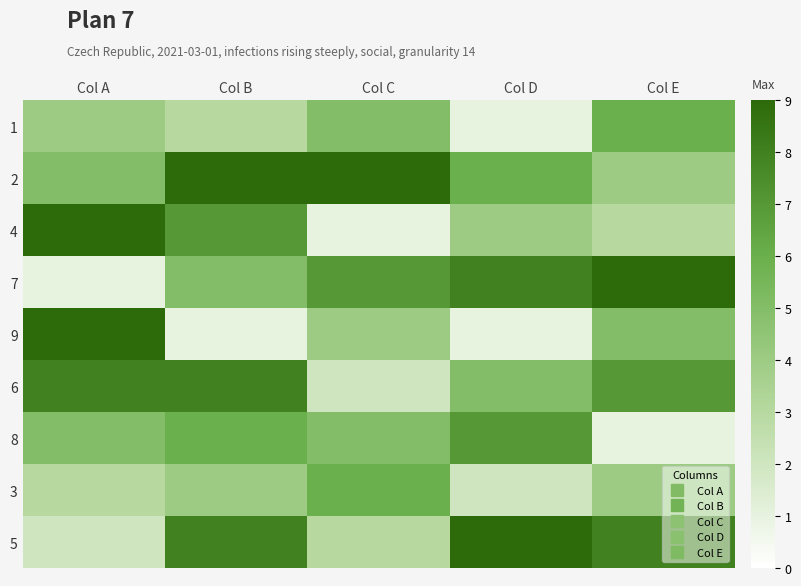

Reading left to right, extract all data points from this chart.

1: Col A=4	Col B=3	Col C=5	Col D=1	Col E=6
2: Col A=5	Col B=9	Col C=9	Col D=6	Col E=4
4: Col A=9	Col B=7	Col C=1	Col D=4	Col E=3
7: Col A=1	Col B=5	Col C=7	Col D=8	Col E=9
9: Col A=9	Col B=1	Col C=4	Col D=1	Col E=5
6: Col A=8	Col B=8	Col C=2	Col D=5	Col E=7
8: Col A=5	Col B=6	Col C=5	Col D=7	Col E=1
3: Col A=3	Col B=4	Col C=6	Col D=2	Col E=4
5: Col A=2	Col B=8	Col C=3	Col D=9	Col E=8